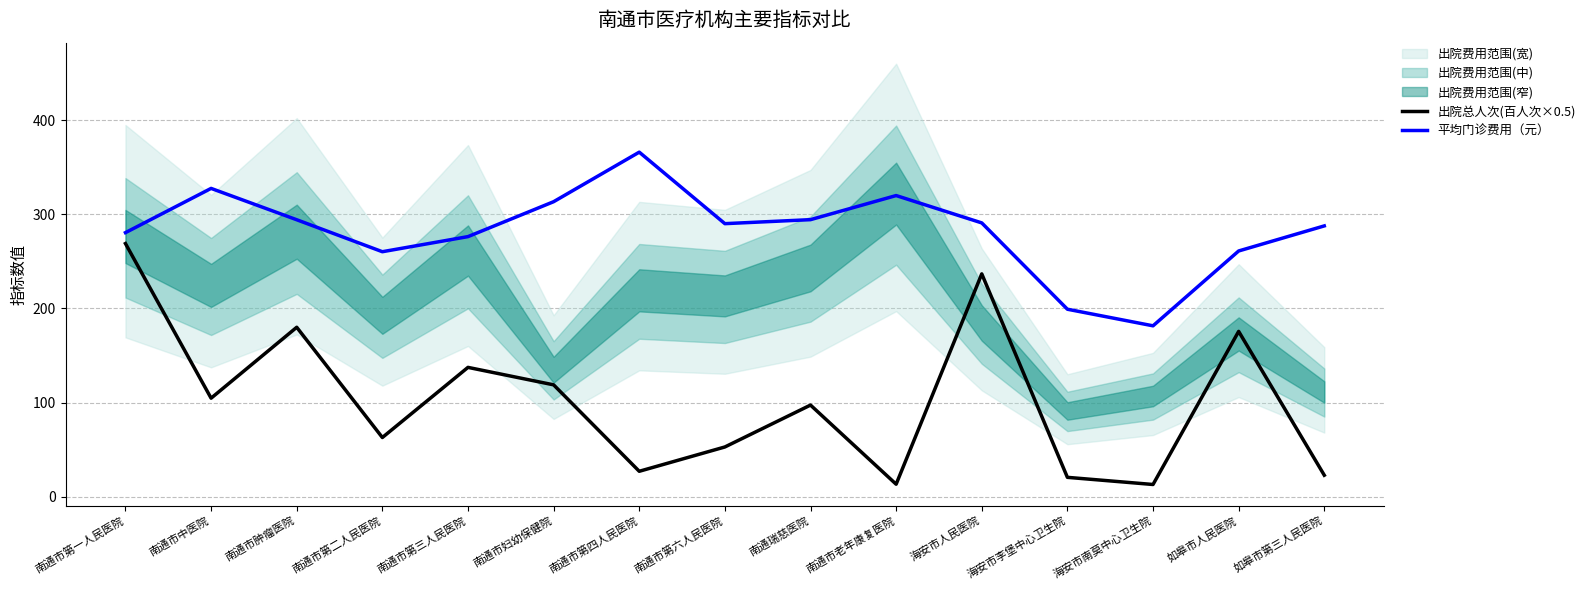

True or false: 平均门诊费用（元） and 出院总人次(百人次×0.5) intersect in this chart.

False